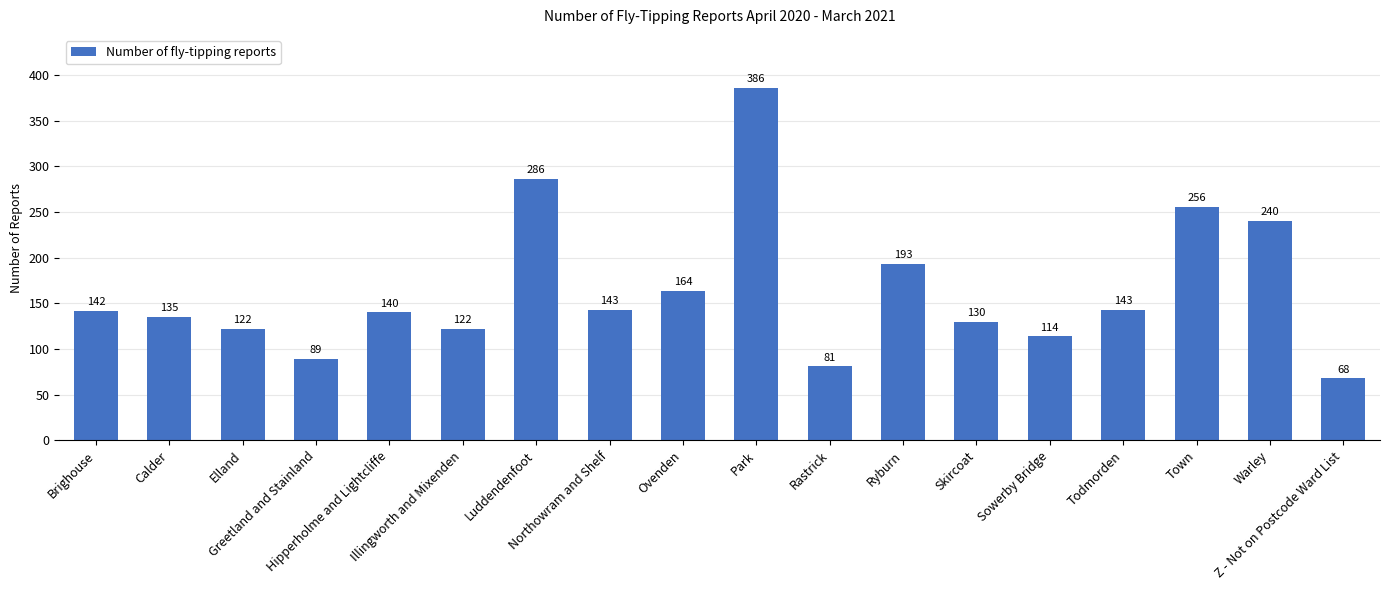

What is the label of the 8th bar from the right?

Rastrick